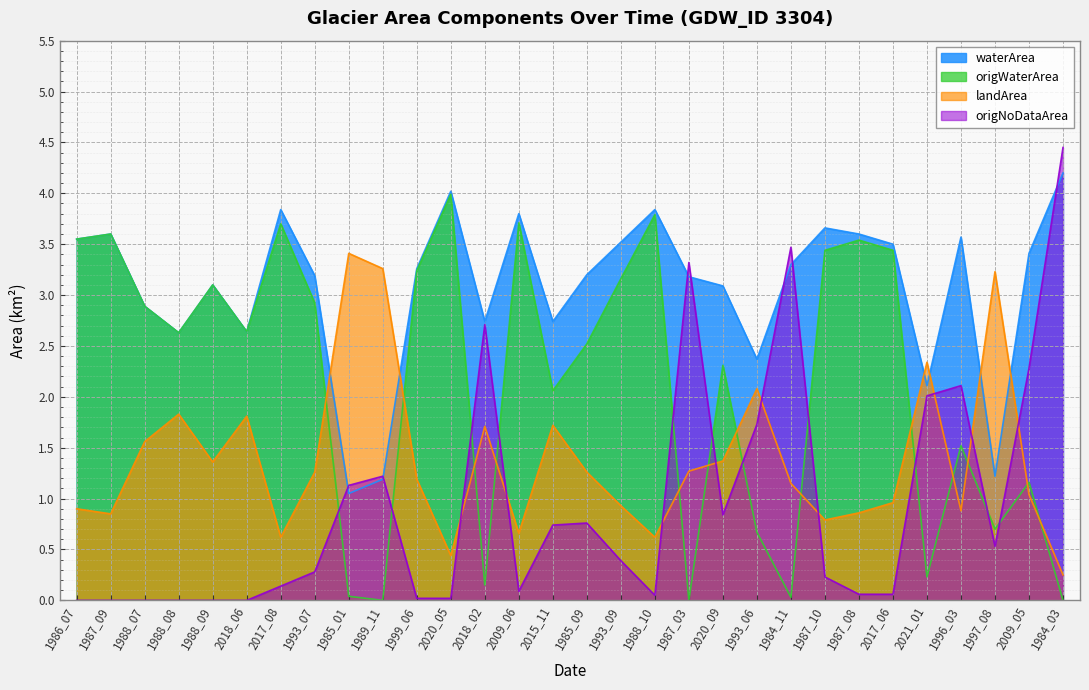

What is the total value across all series at 1993_06?

6.9